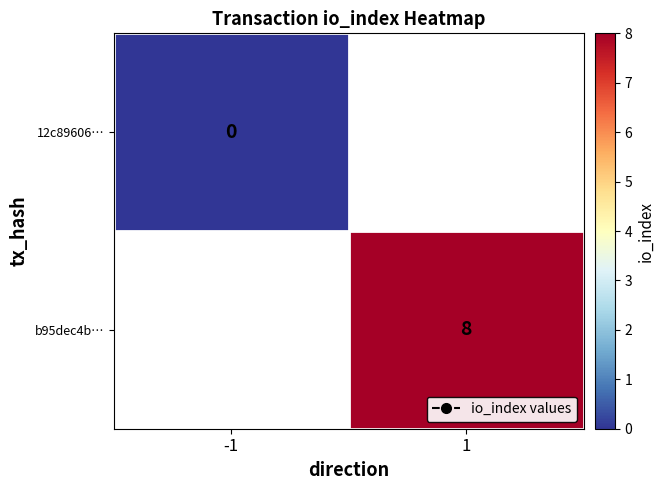

True or false: b95dec4b… has a value of 8 at 1.

True